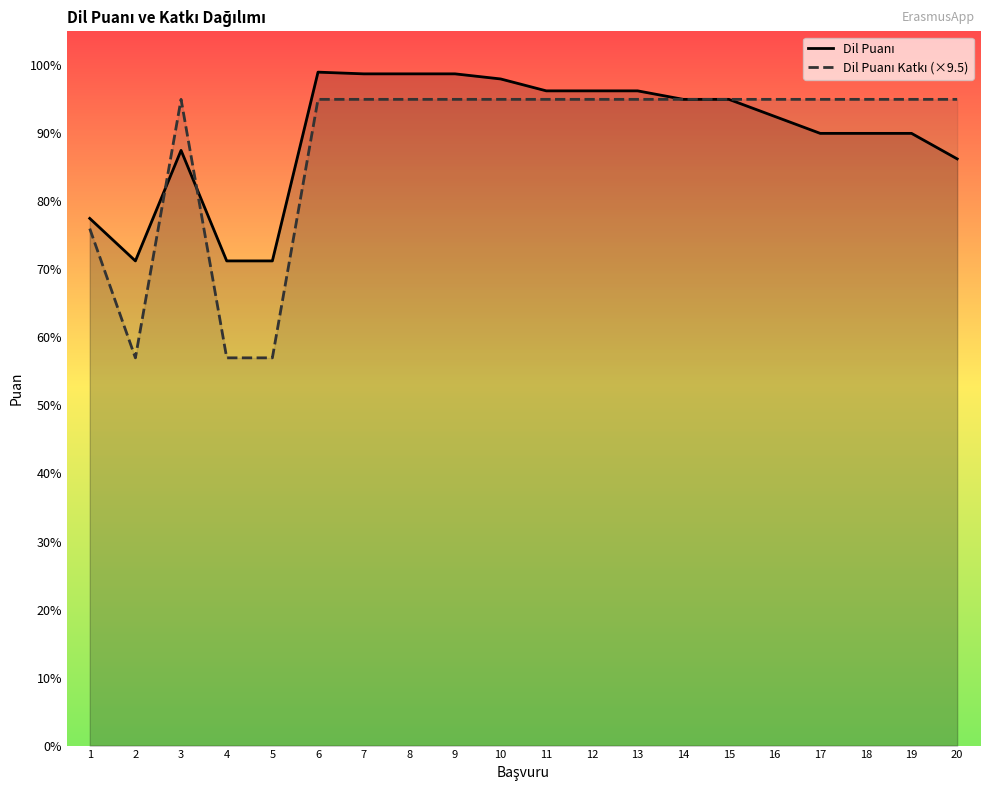

What is the highest value of the Dil Puanı Katkı (×9.5) series?

95.0